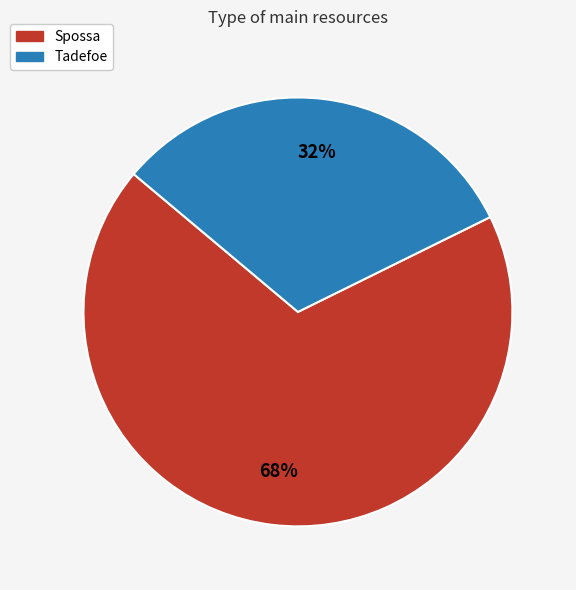

What is the smallest slice in the pie chart?

Tadefoe